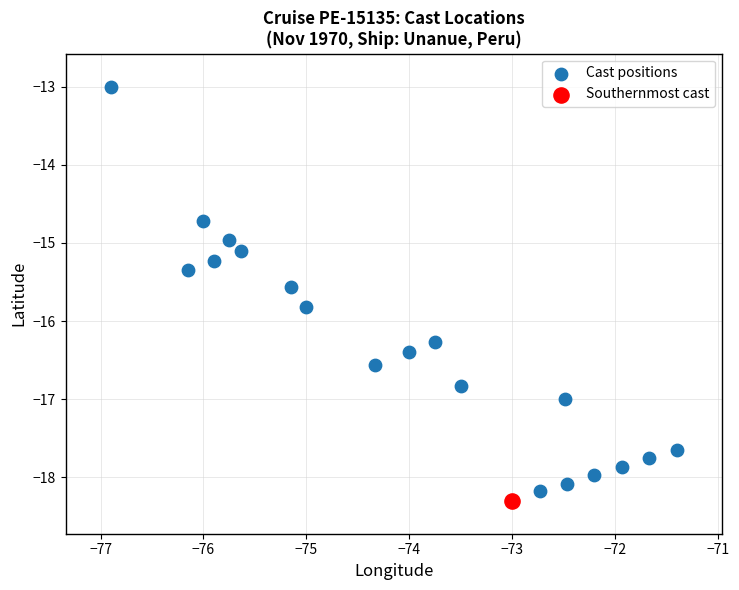

What are all the series names shown in the legend?

Cast positions, Southernmost cast